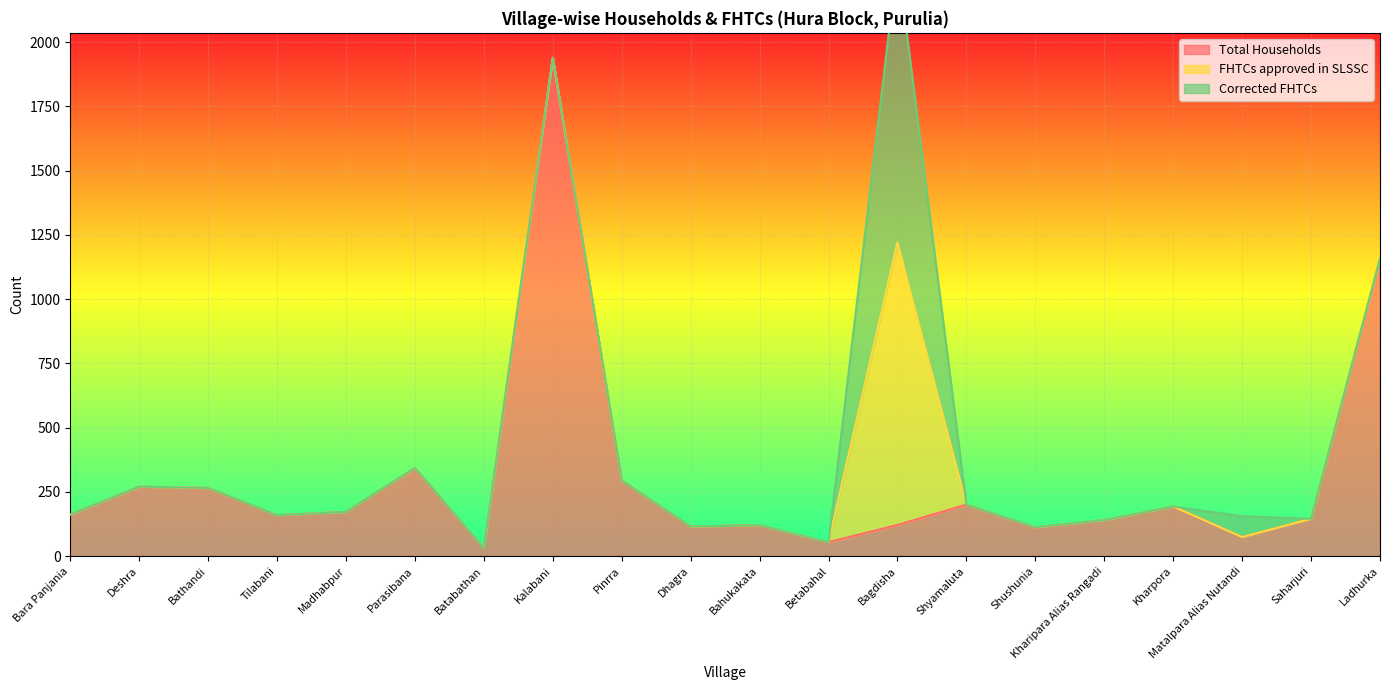

True or false: Total Households and Corrected FHTCs intersect in this chart.

True